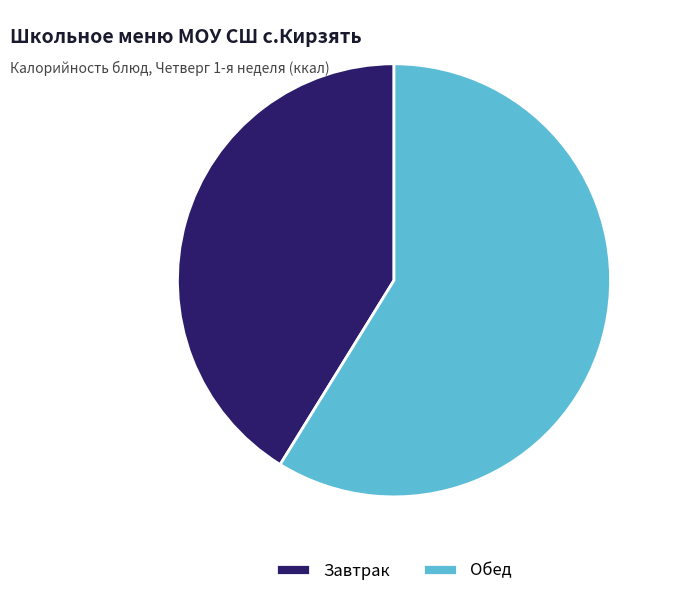

Rank the categories by value from highest to lowest.

Обед, Завтрак